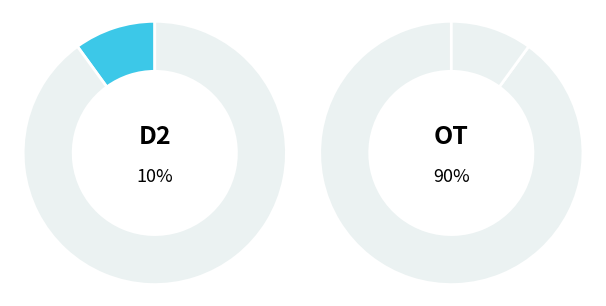

How many segments does this pie chart have?

4